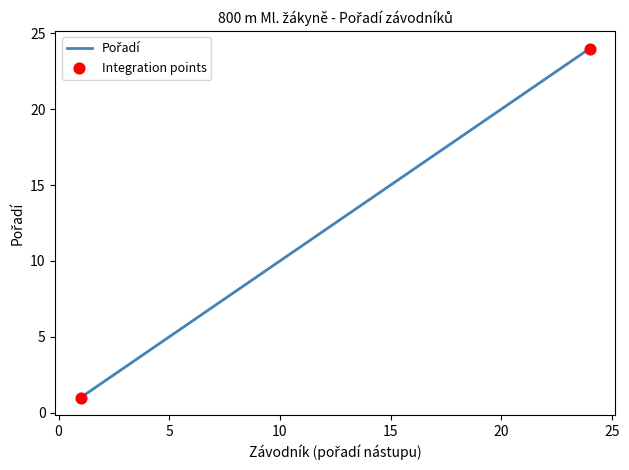

What is the maximum value shown in the chart?

24.0